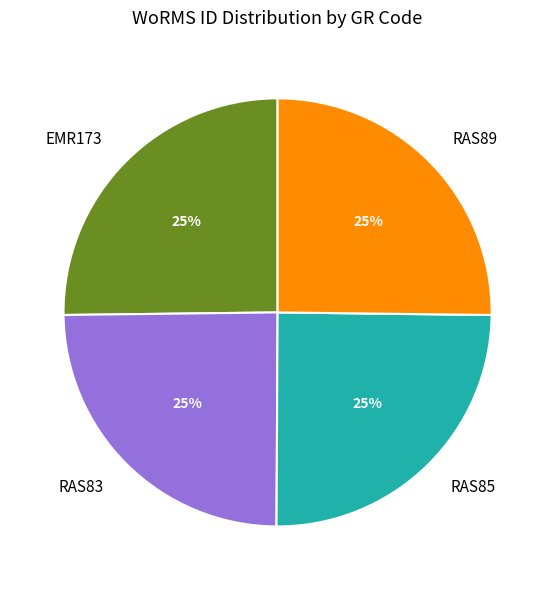

Count the number of slices in the pie.

4